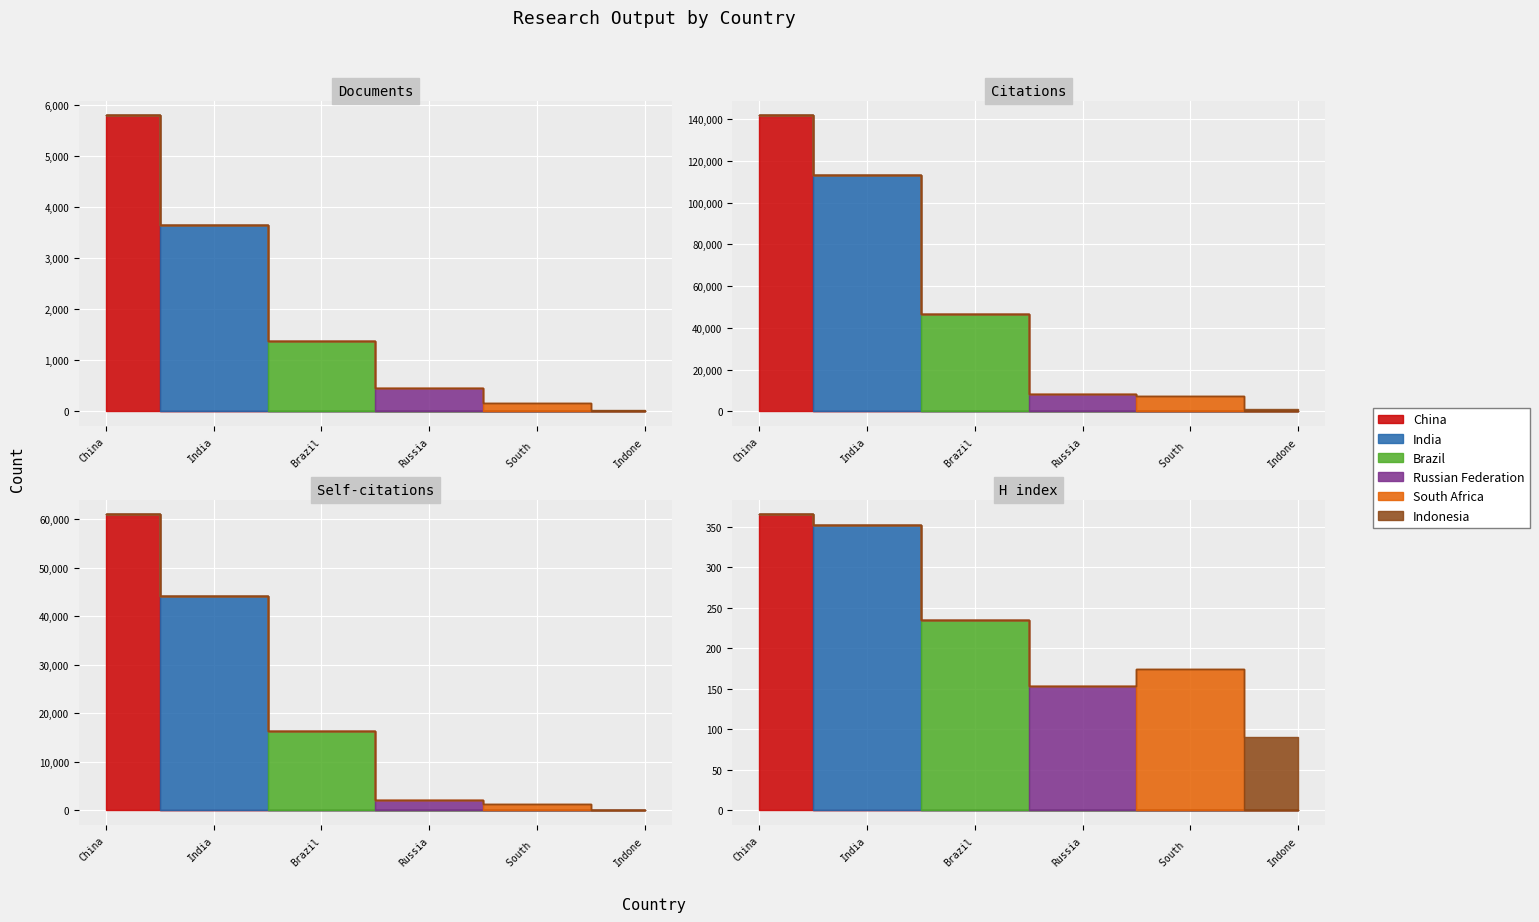

What is the value of the Citations per document point at the 4th from the left?

18.5